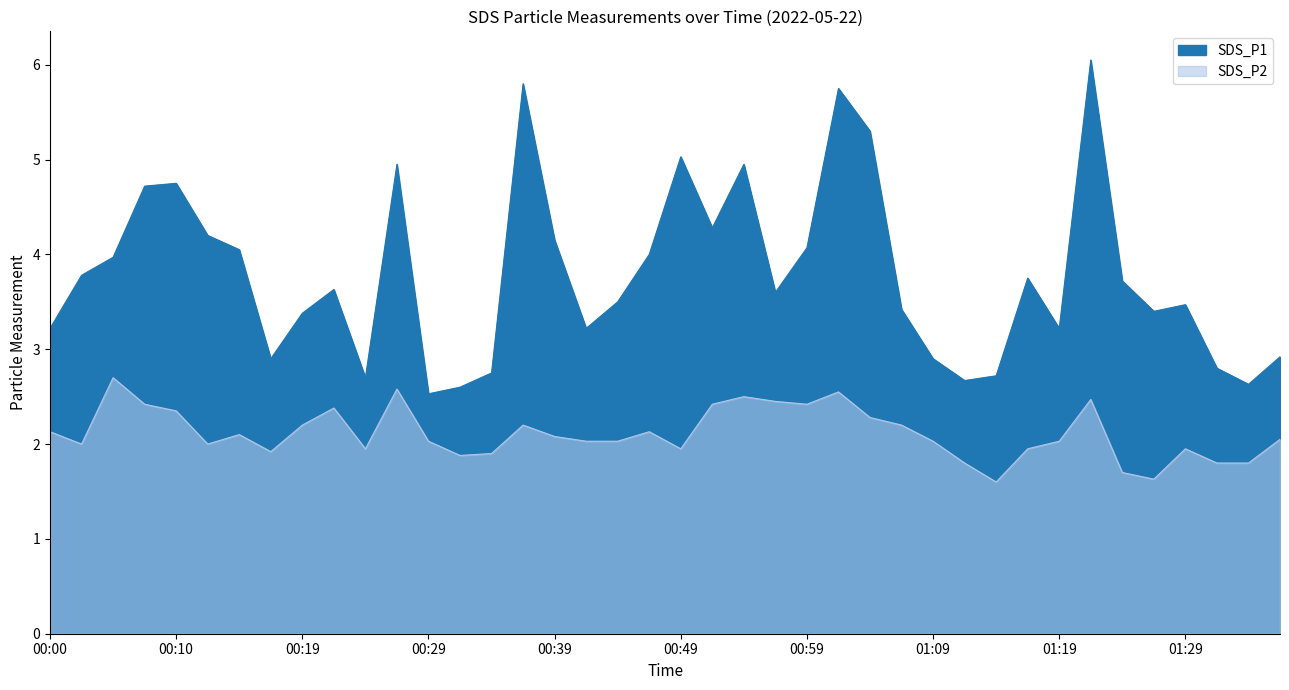

True or false: SDS_P1 has more than 1 points higher than both neighbors.

True